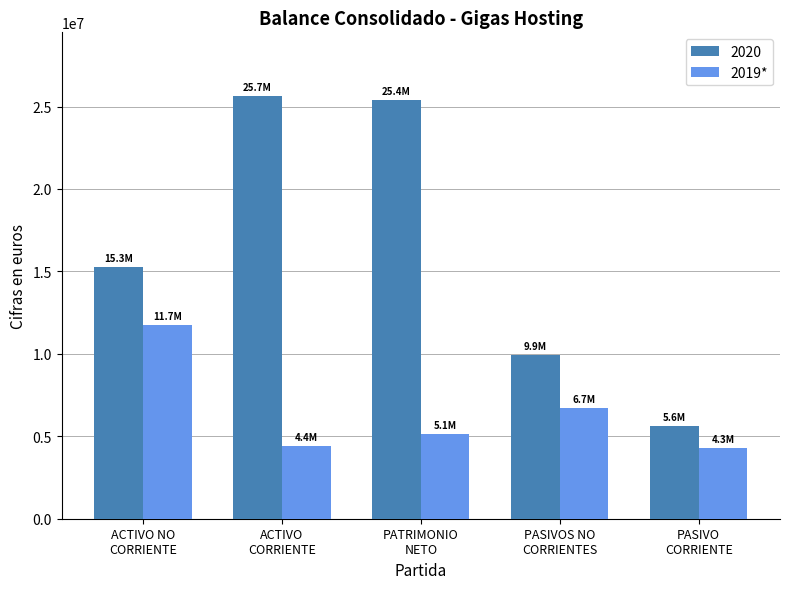

Rank the series by their average value, from highest to lowest.

2020, 2019*